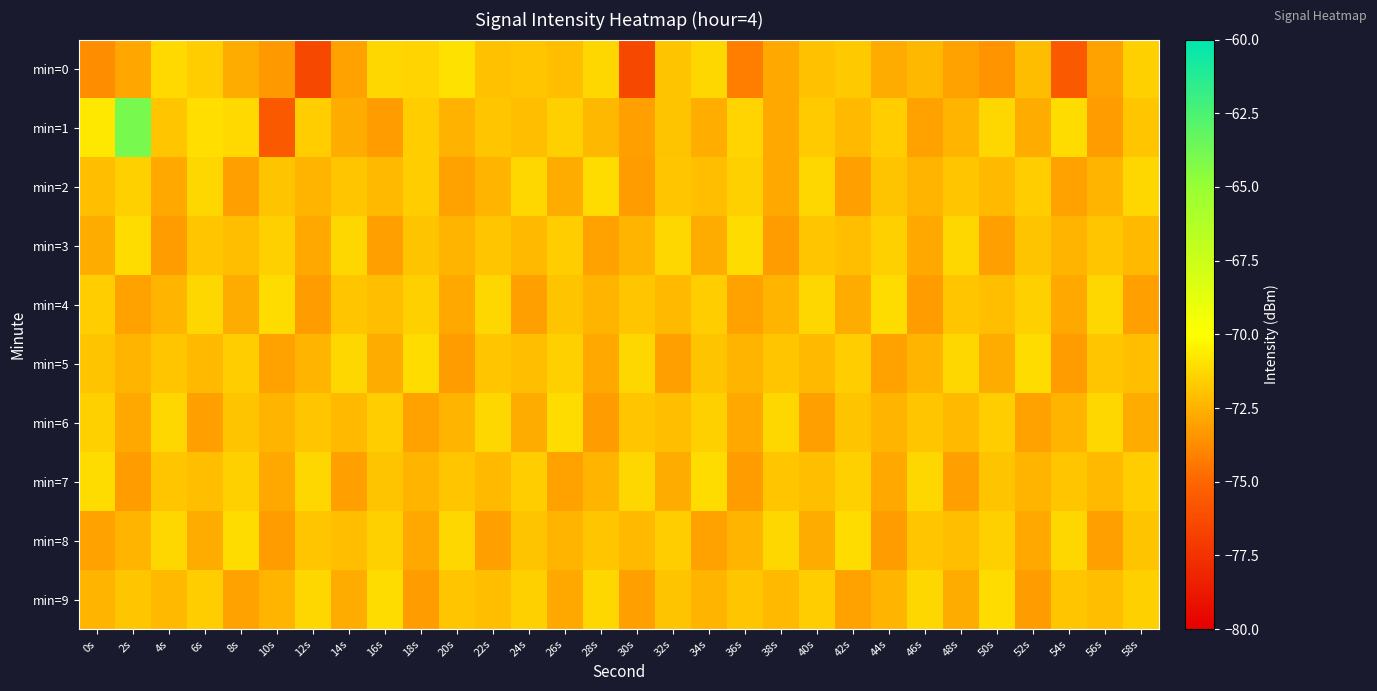

List the series in order of their peak value, lowest first.

min=2, min=3, min=4, min=5, min=6, min=7, min=8, min=9, min=0, min=1